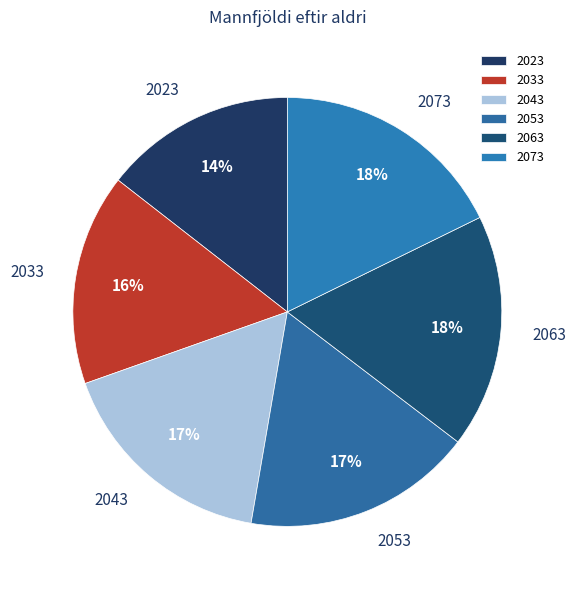

How many slices are in this pie chart?

6